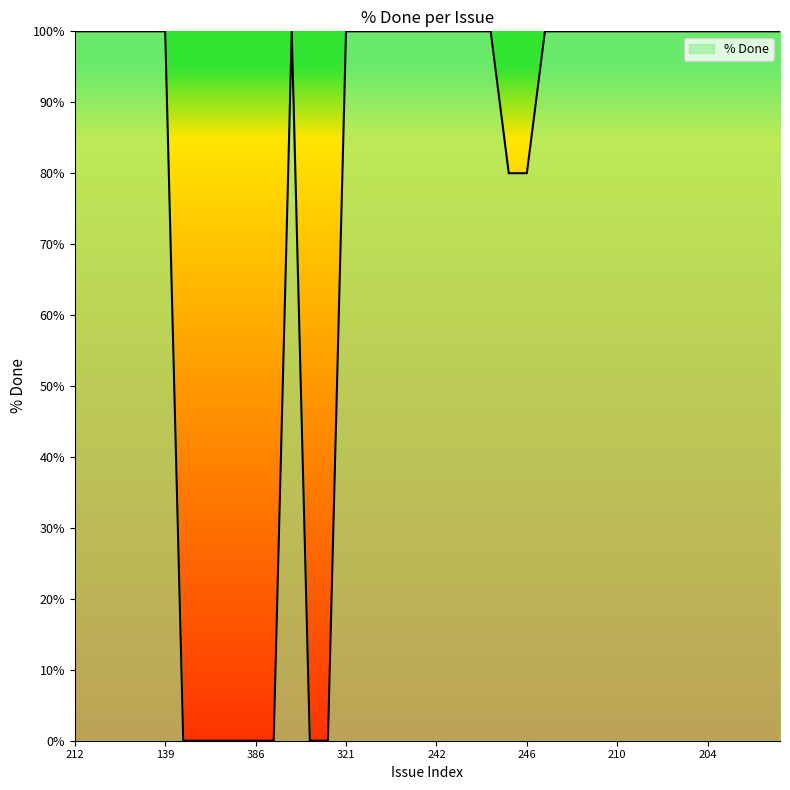

What is the maximum value shown in the chart?

100